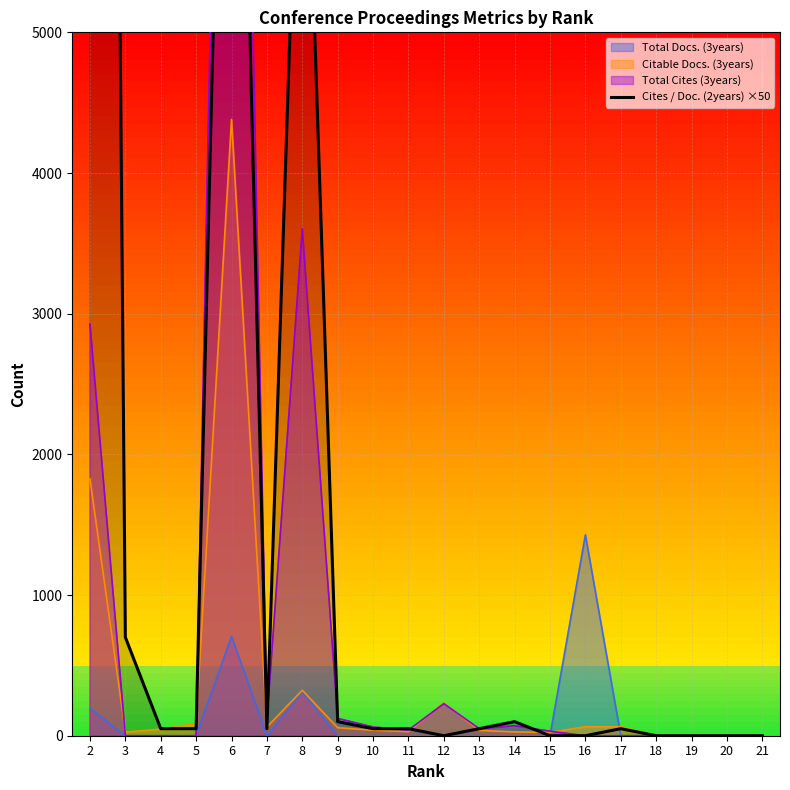

The value at 6 is 15254. True or false?

False